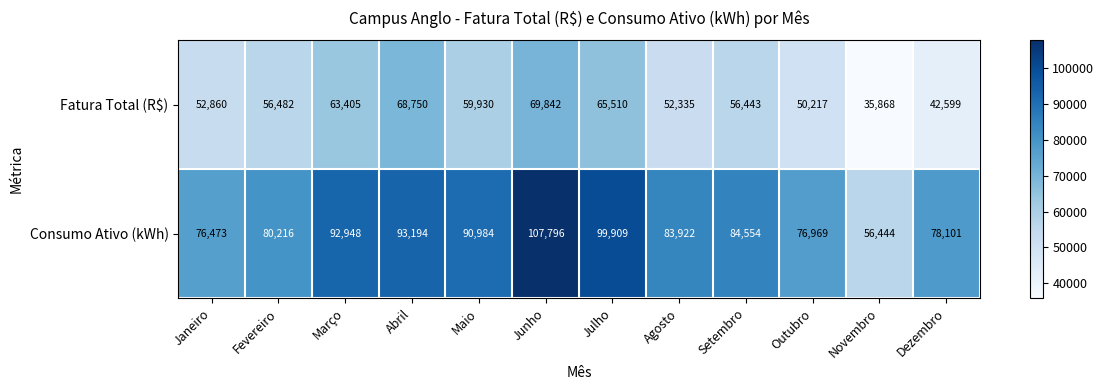

Between Outubro and Dezembro, which series saw the biggest shift?

Fatura Total (R$)